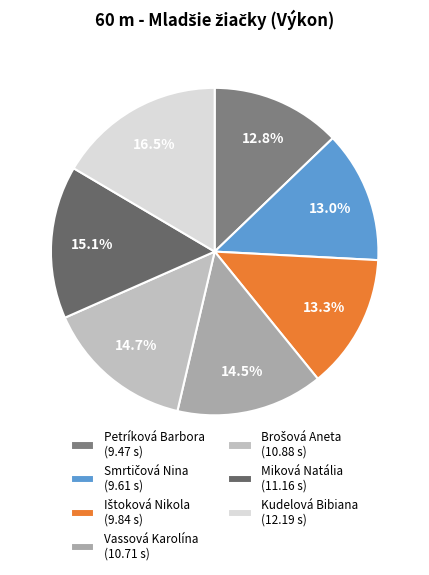

Does Petríková Barbora represent more than half of the total?

No